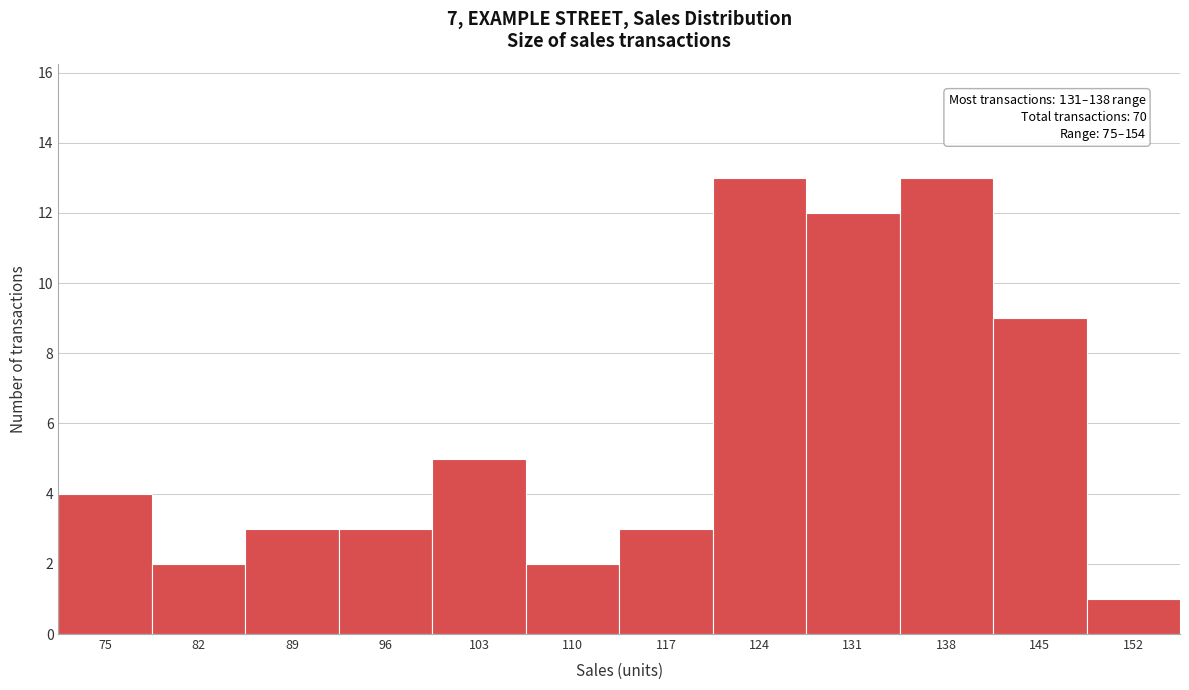

Reading right to left, extract all data points from this chart.

152=1	145=9	138=13	131=12	124=13	117=3	110=2	103=5	96=3	89=3	82=2	75=4